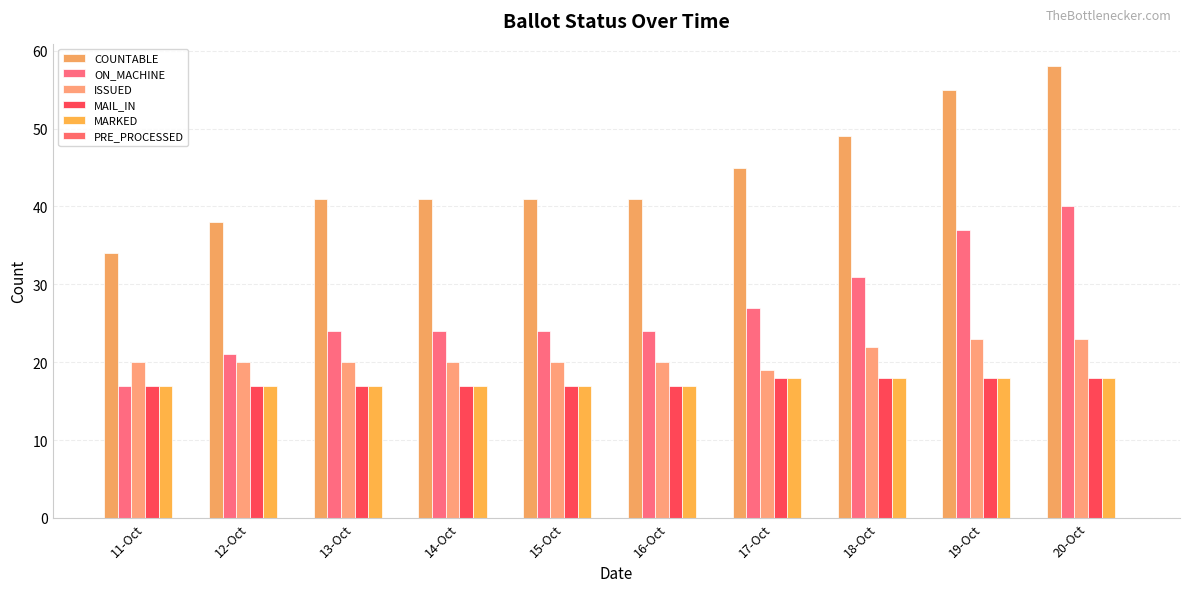

Reading left to right, extract all data points from this chart.

COUNTABLE: 11-Oct=34	12-Oct=38	13-Oct=41	14-Oct=41	15-Oct=41	16-Oct=41	17-Oct=45	18-Oct=49	19-Oct=55	20-Oct=58
ON_MACHINE: 11-Oct=17	12-Oct=21	13-Oct=24	14-Oct=24	15-Oct=24	16-Oct=24	17-Oct=27	18-Oct=31	19-Oct=37	20-Oct=40
ISSUED: 11-Oct=20	12-Oct=20	13-Oct=20	14-Oct=20	15-Oct=20	16-Oct=20	17-Oct=19	18-Oct=22	19-Oct=23	20-Oct=23
MAIL_IN: 11-Oct=17	12-Oct=17	13-Oct=17	14-Oct=17	15-Oct=17	16-Oct=17	17-Oct=18	18-Oct=18	19-Oct=18	20-Oct=18
MARKED: 11-Oct=17	12-Oct=17	13-Oct=17	14-Oct=17	15-Oct=17	16-Oct=17	17-Oct=18	18-Oct=18	19-Oct=18	20-Oct=18
PRE_PROCESSED: 11-Oct=0	12-Oct=0	13-Oct=0	14-Oct=0	15-Oct=0	16-Oct=0	17-Oct=0	18-Oct=0	19-Oct=0	20-Oct=0